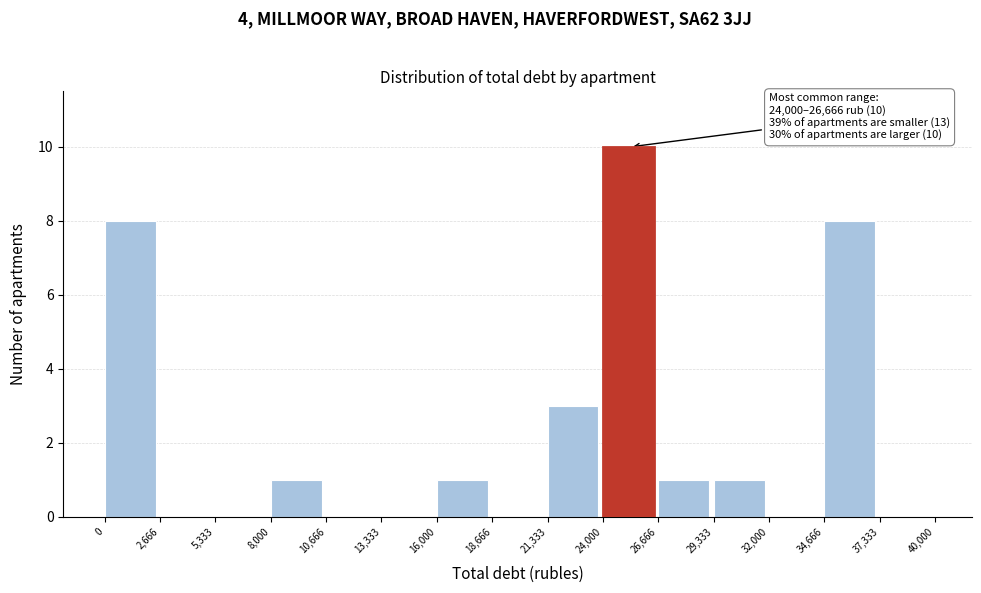

Which range on the x-axis has the tallest bar?

24,000 to 26,666